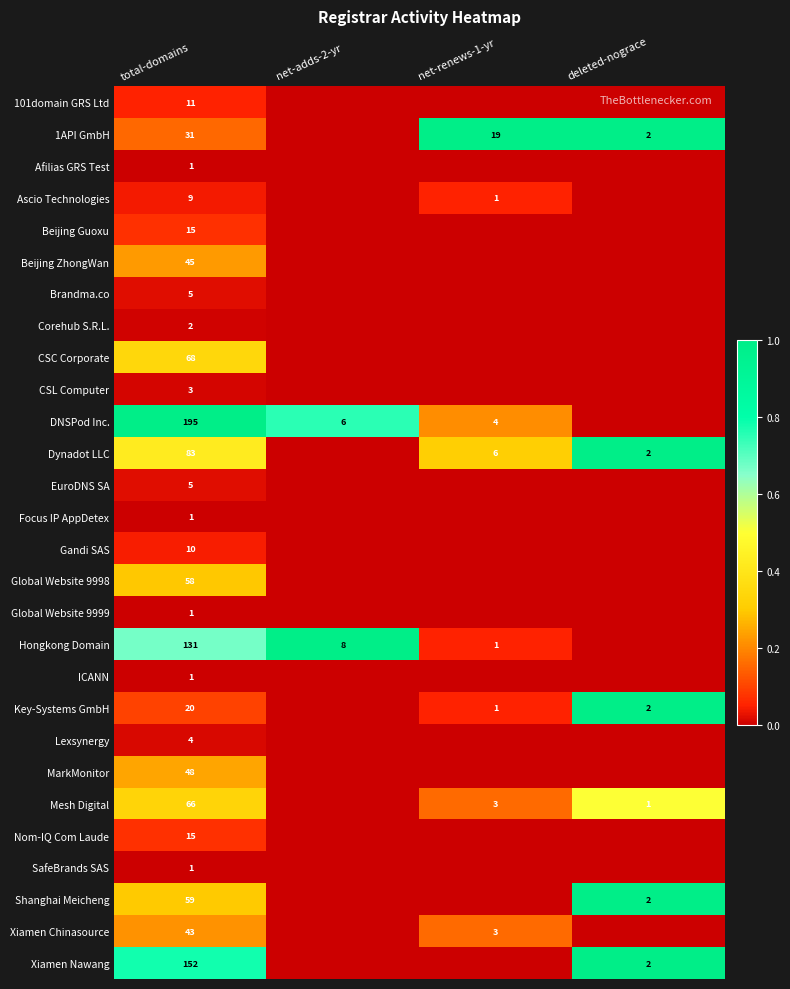

The value of Xiamen Nawang at total-domains is 152. True or false?

True